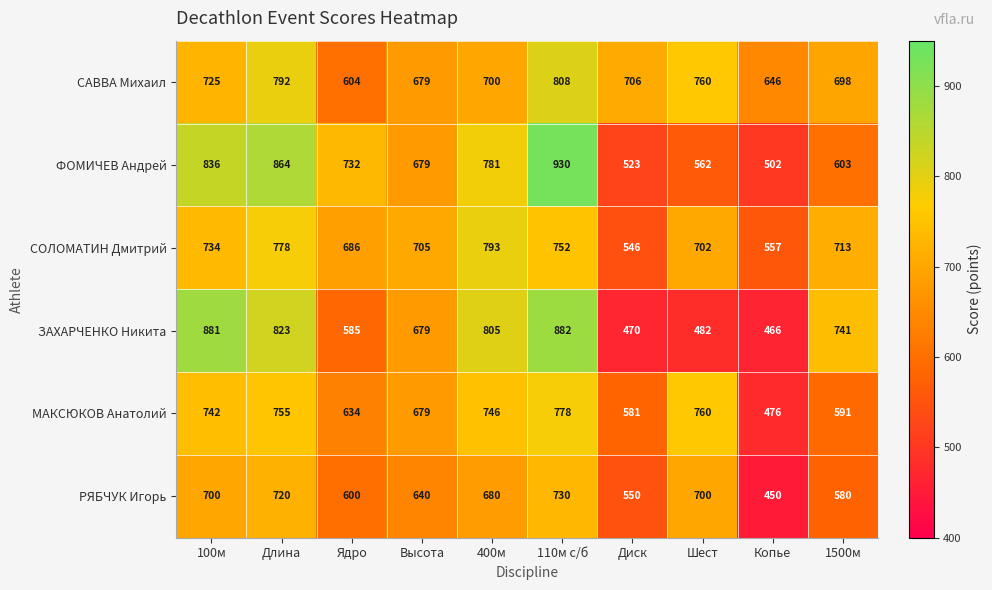

How many distinct data groups are displayed?

6